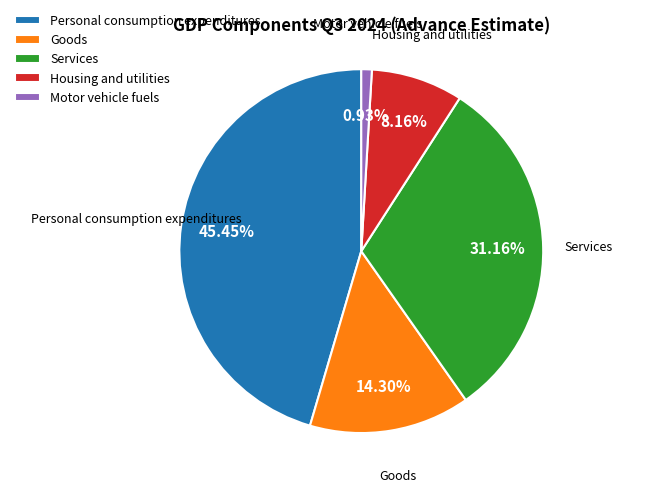

Rank the categories by value from lowest to highest.

Motor vehicle fuels, Housing and utilities, Goods, Services, Personal consumption expenditures